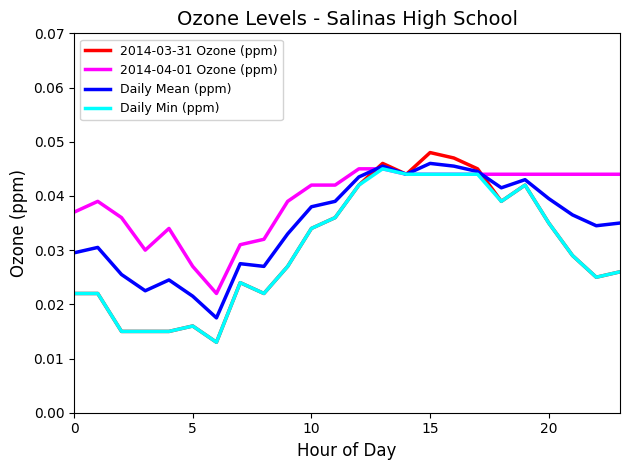

Which series has the largest total across all categories?

2014-04-01 Ozone (ppm)